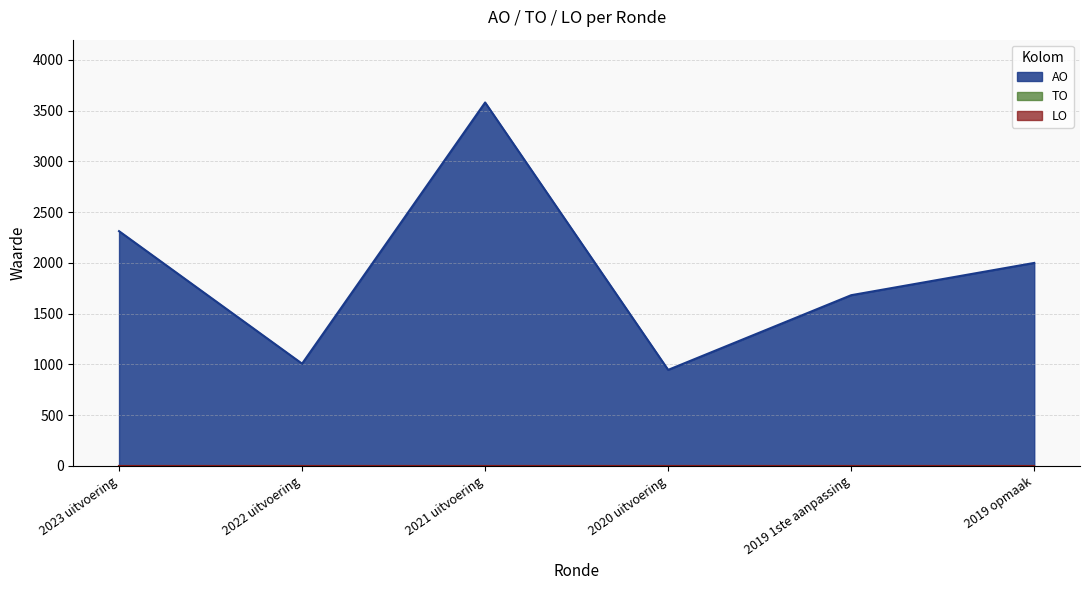

What are all the series names shown in the legend?

AO, TO, LO